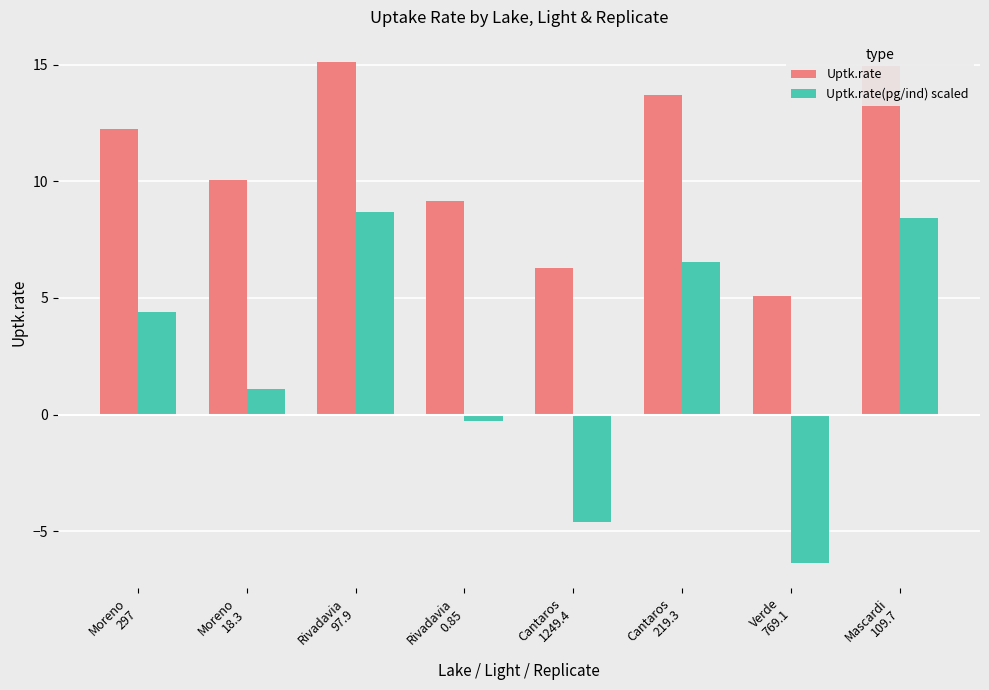

At which label does Uptk.rate first exceed 12?

Moreno
297